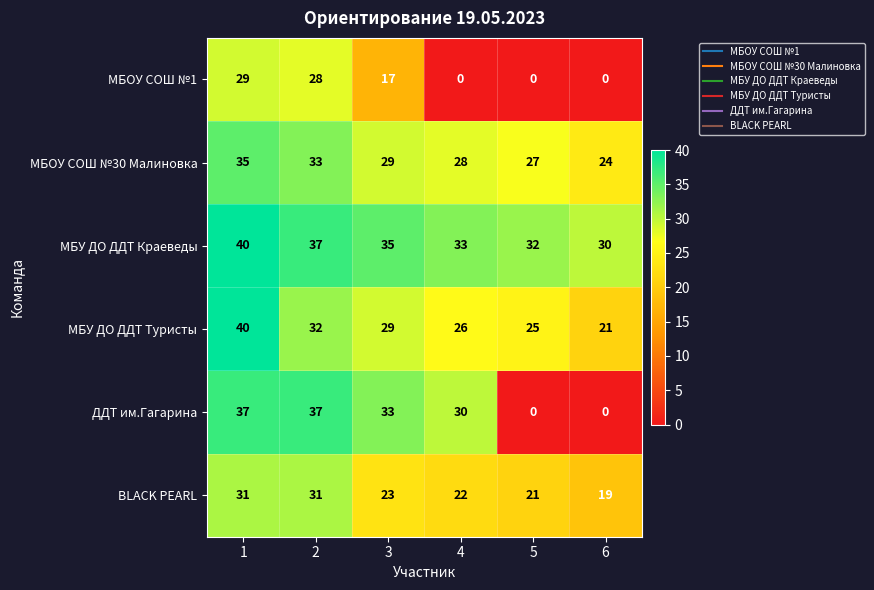

What is the total value across all series at 2?

198